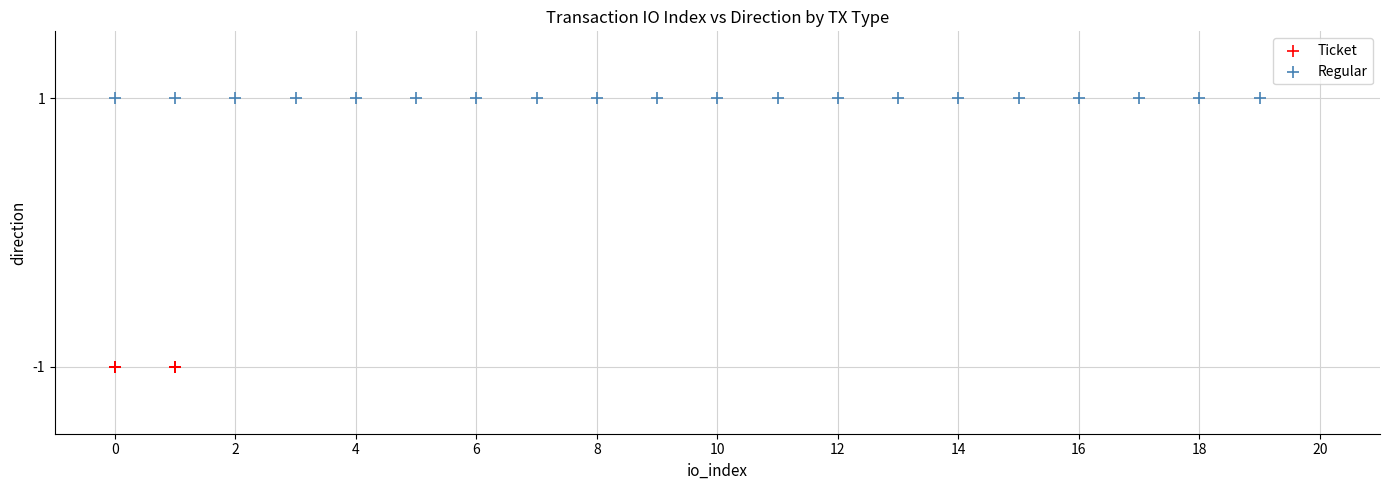

Which series reaches the minimum Y coordinate?

Ticket